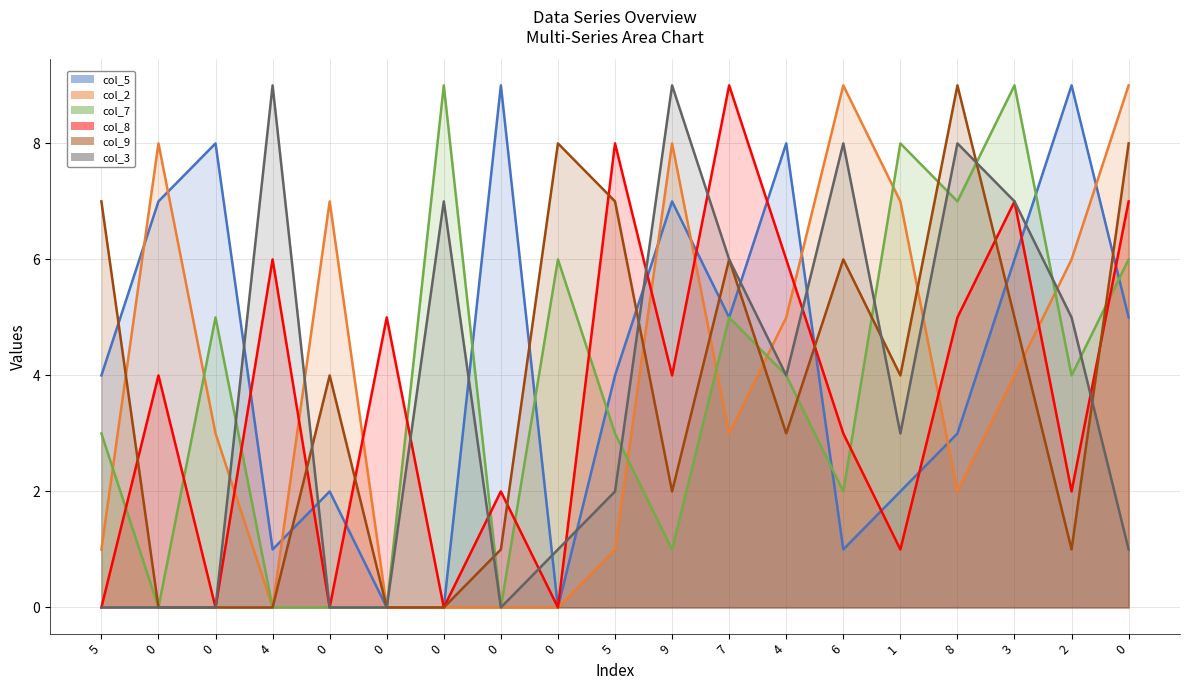

Which series changed the most between 0 and 4?

col_5